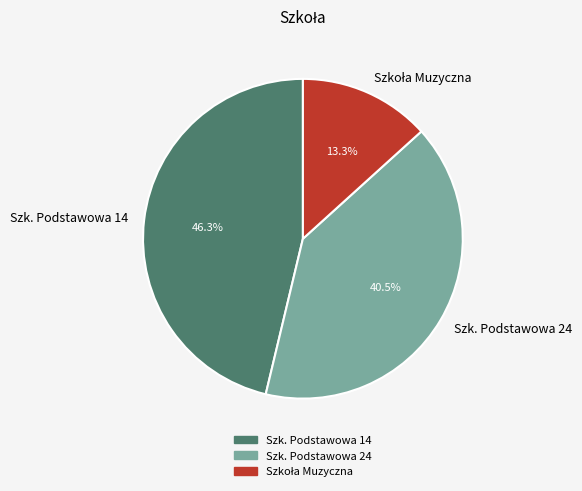

To the nearest percent, what is the average slice percentage?

33%